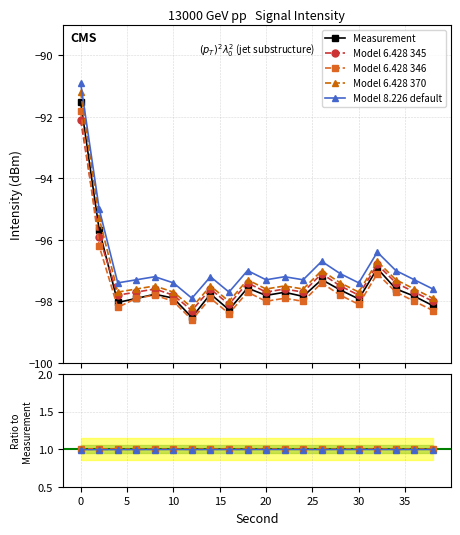

Count the number of categories in the chart.

20